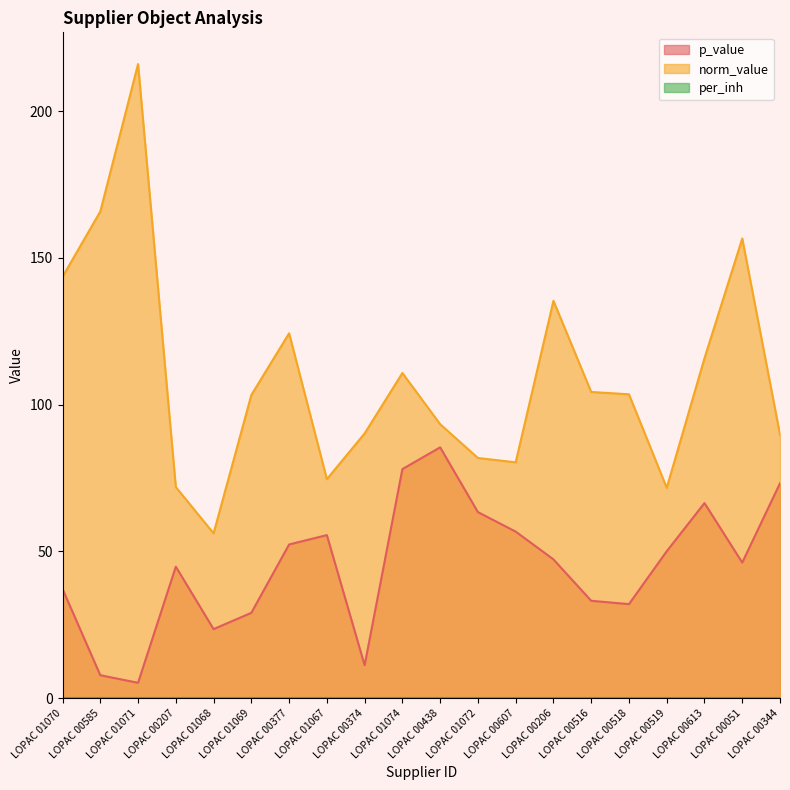

How many values in the p_value series exceed 47?

10